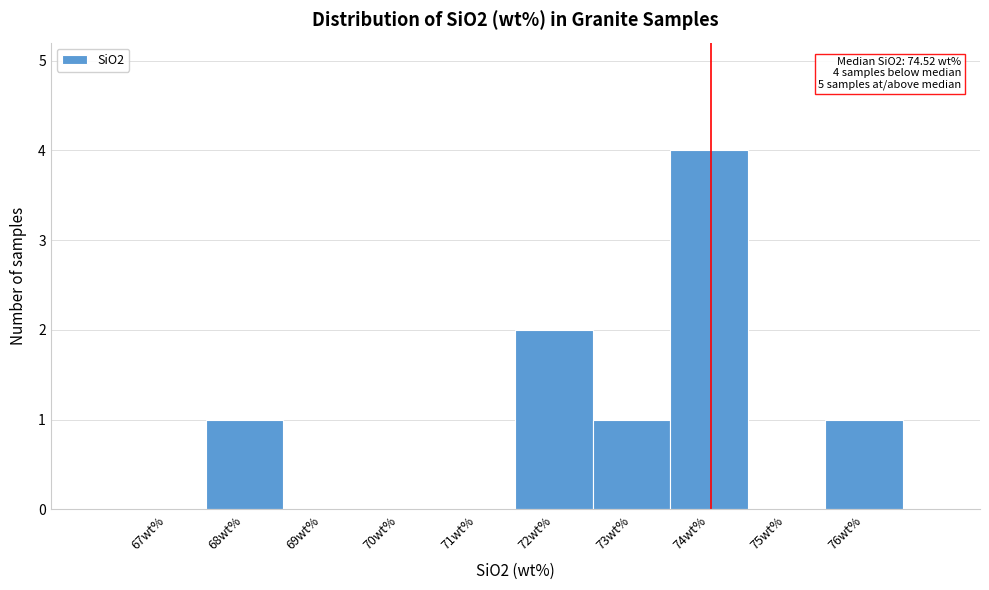

Reading right to left, transcribe all the data shown in this chart.

76wt%=1	75wt%=0	74wt%=4	73wt%=1	72wt%=2	71wt%=0	70wt%=0	69wt%=0	68wt%=1	67wt%=0